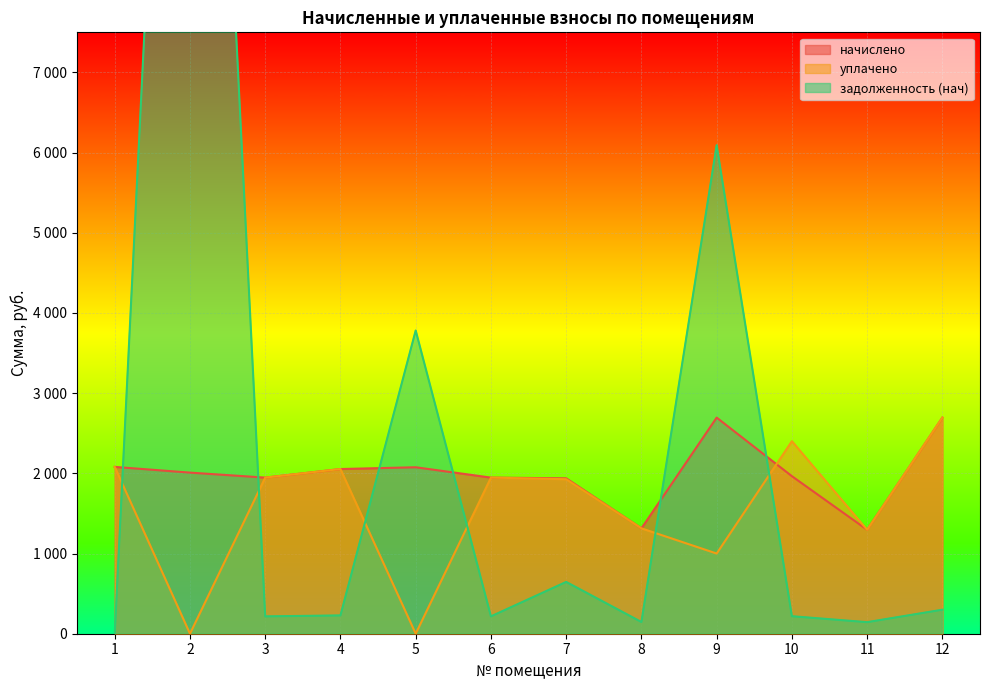

What is the difference between the maximum and minimum values in the начислено series?

1398.9